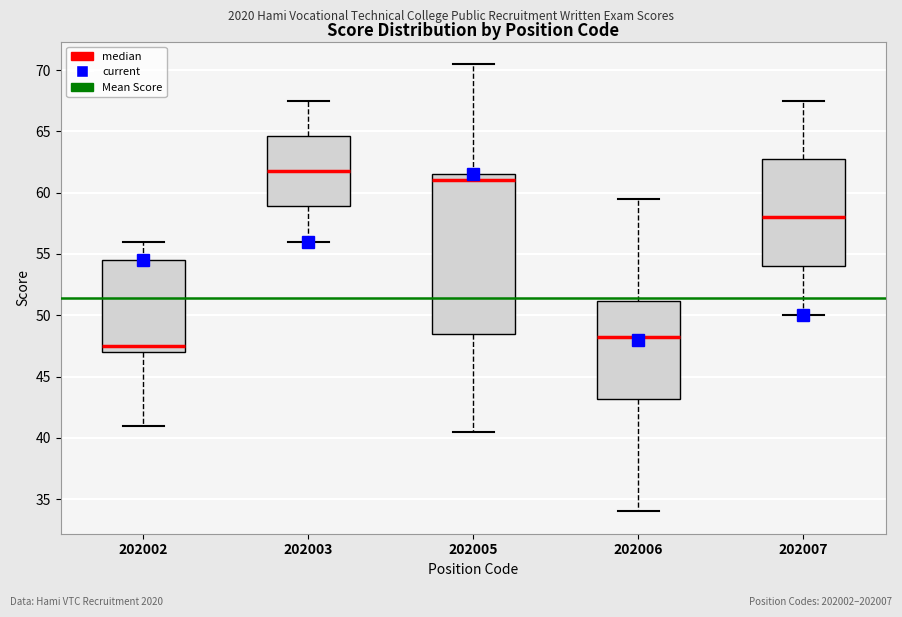

Which box's median line is the lowest?

202002